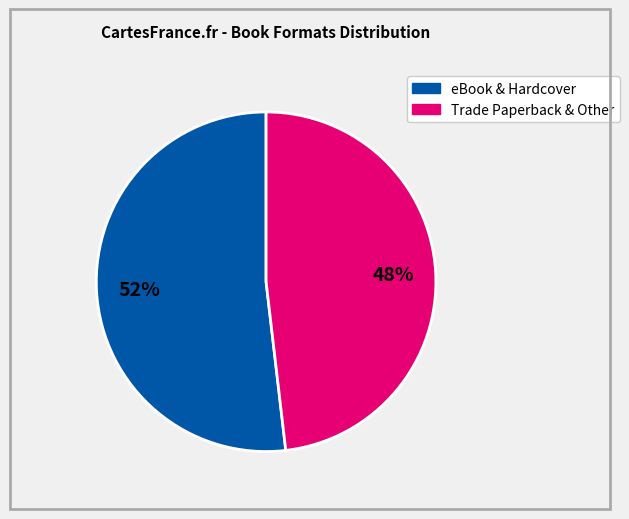

To the nearest percent, what is the difference between the largest and smallest slice percentages?

4%